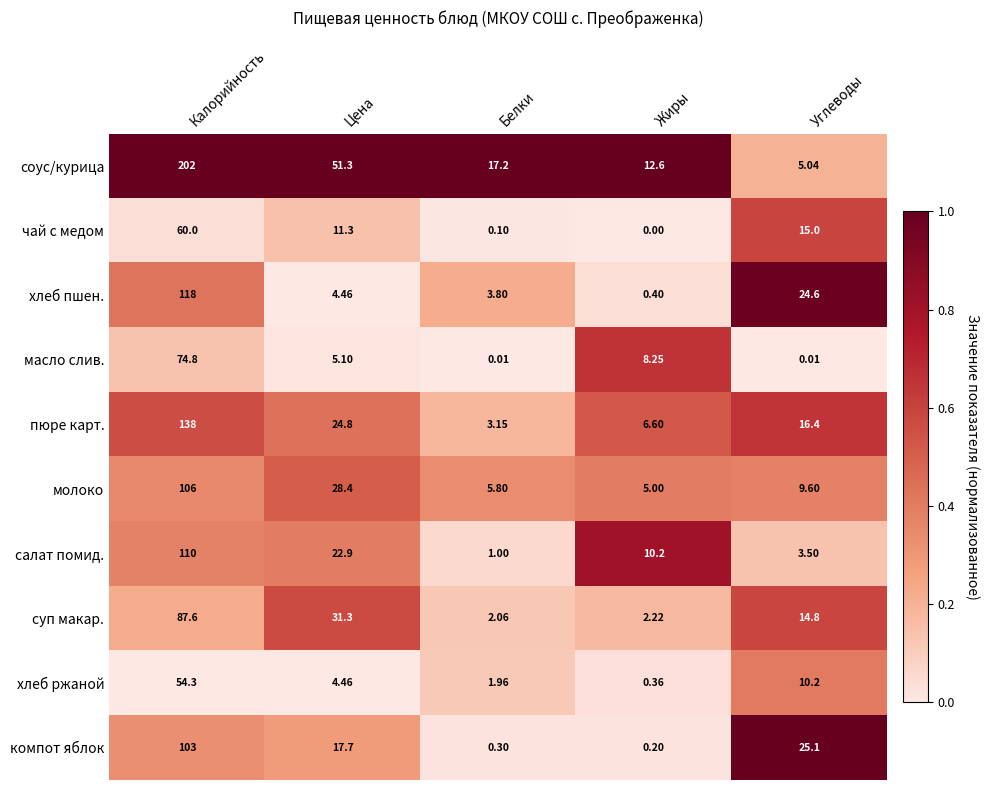

Which series has the largest total across all categories?

соус/курица